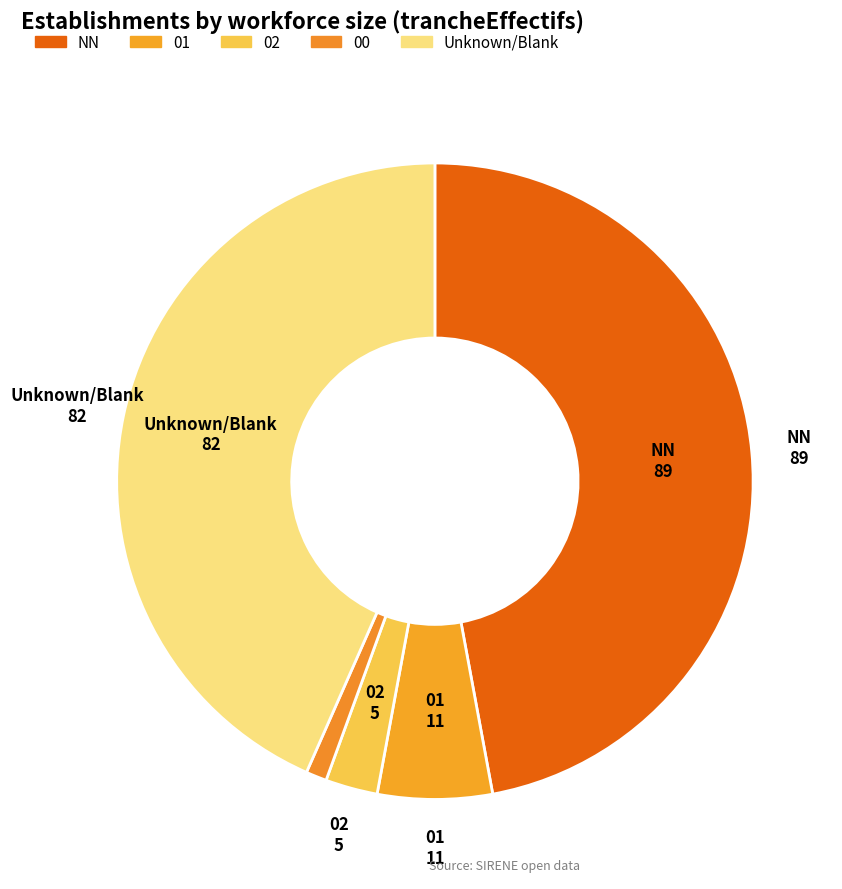

How many segments does this pie chart have?

5